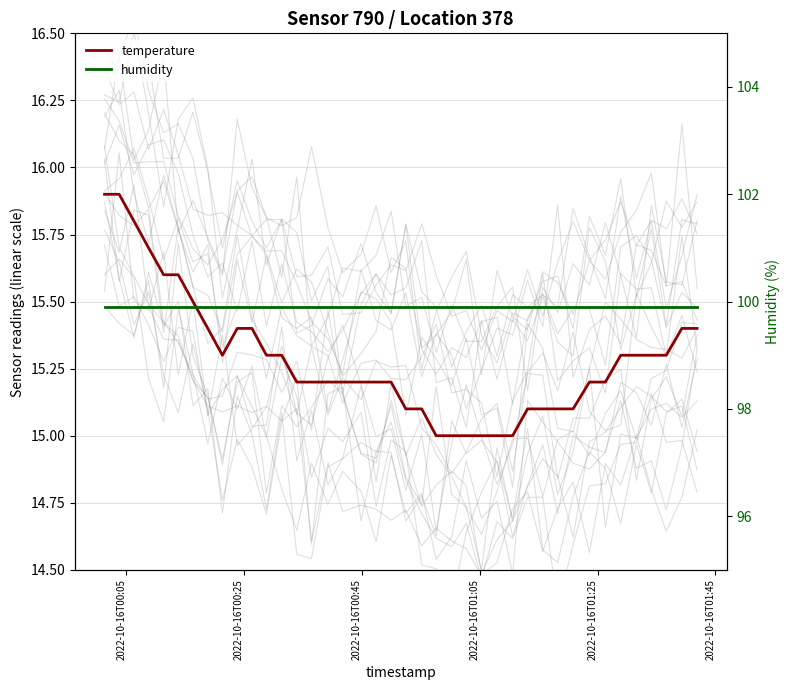

True or false: humidity and temperature cross at least once.

False